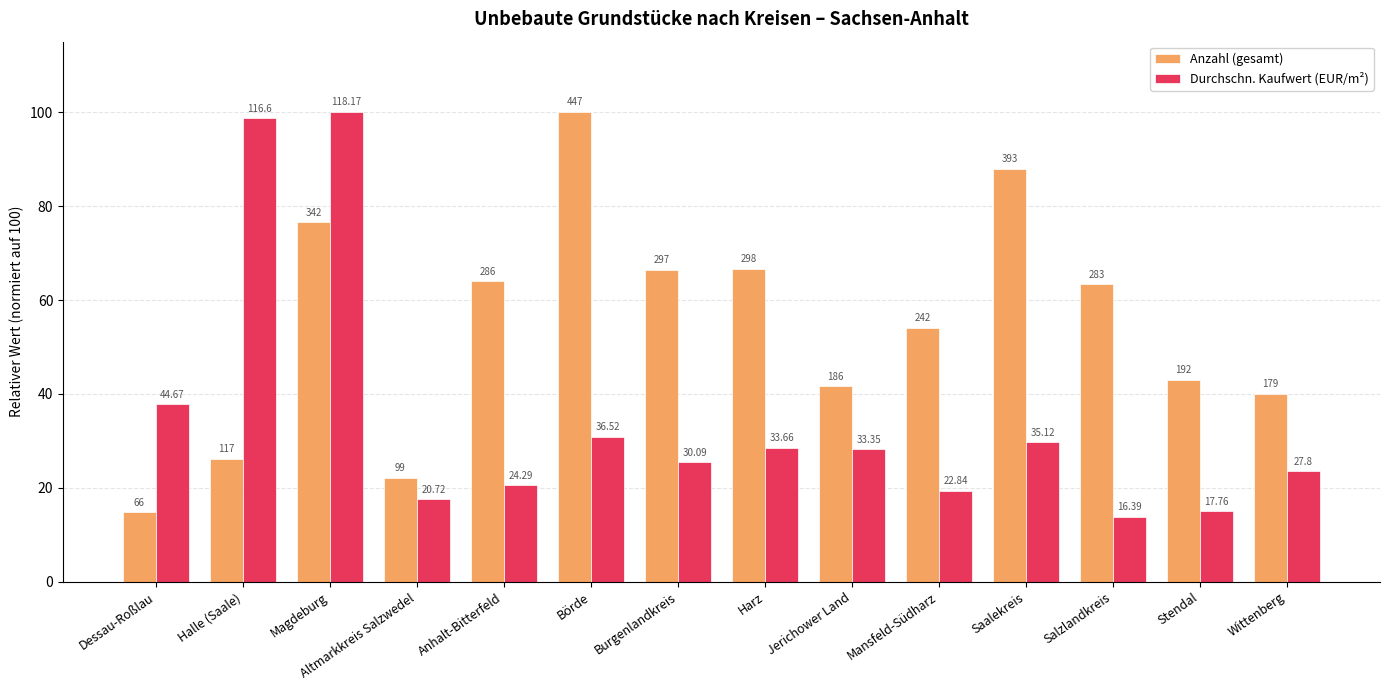

Which category has the lowest value across all series?

Salzlandkreis